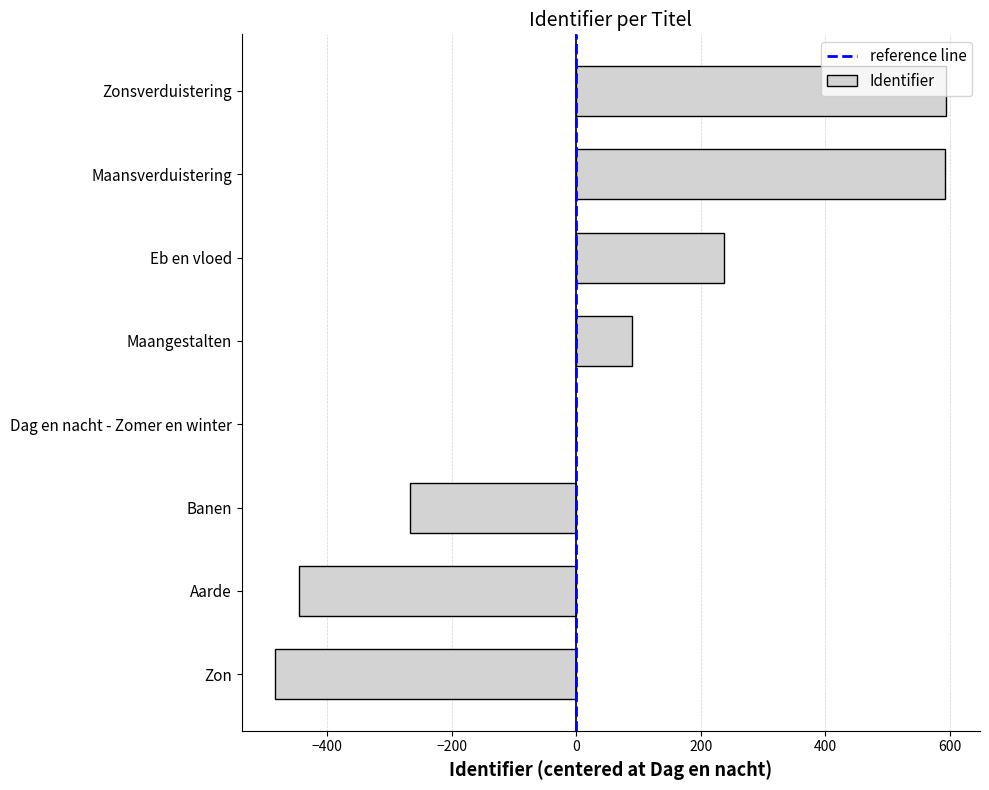

What is the greatest value displayed?

595